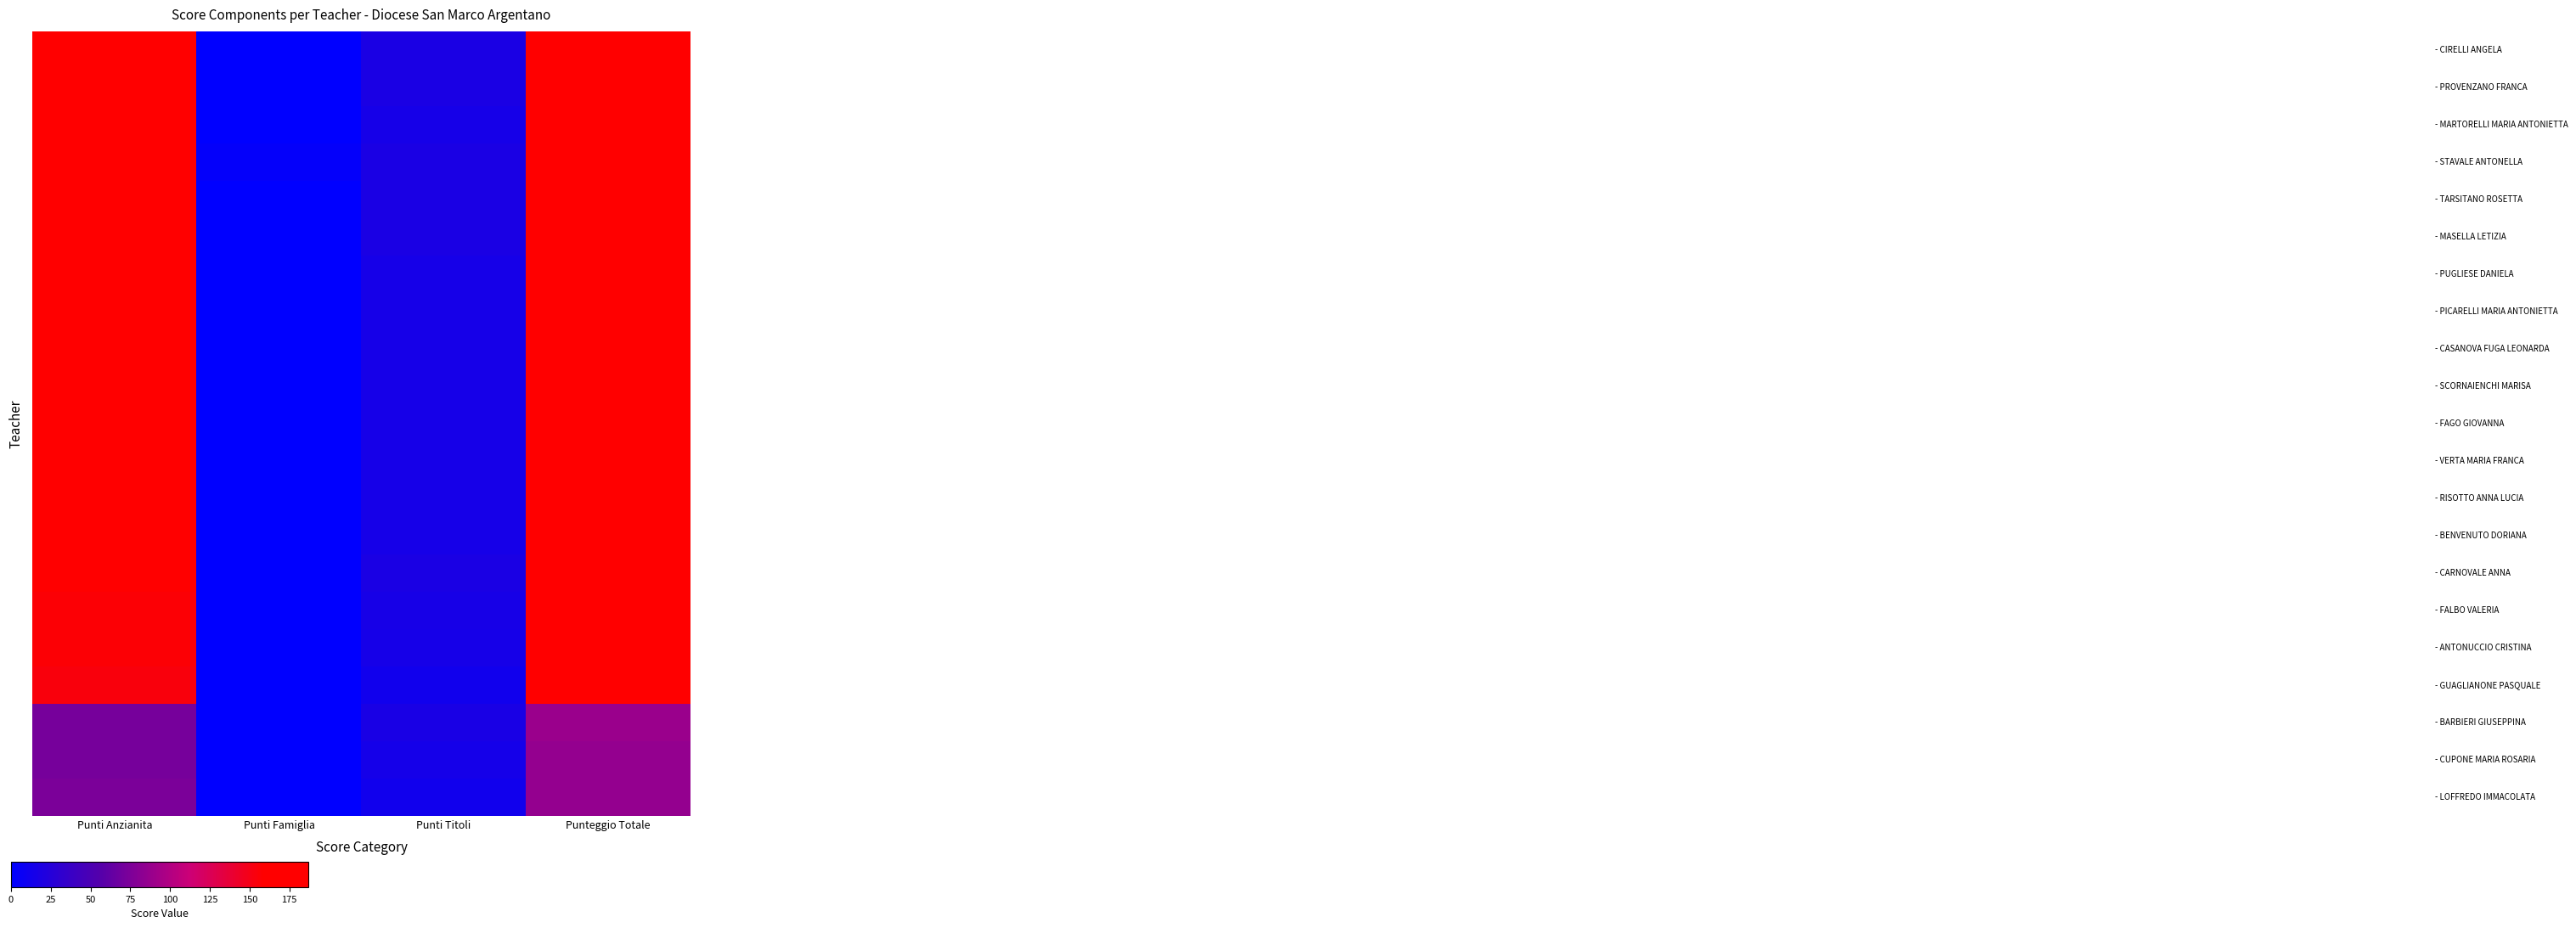

What is the total value across all series at Punteggio Totale?

3499